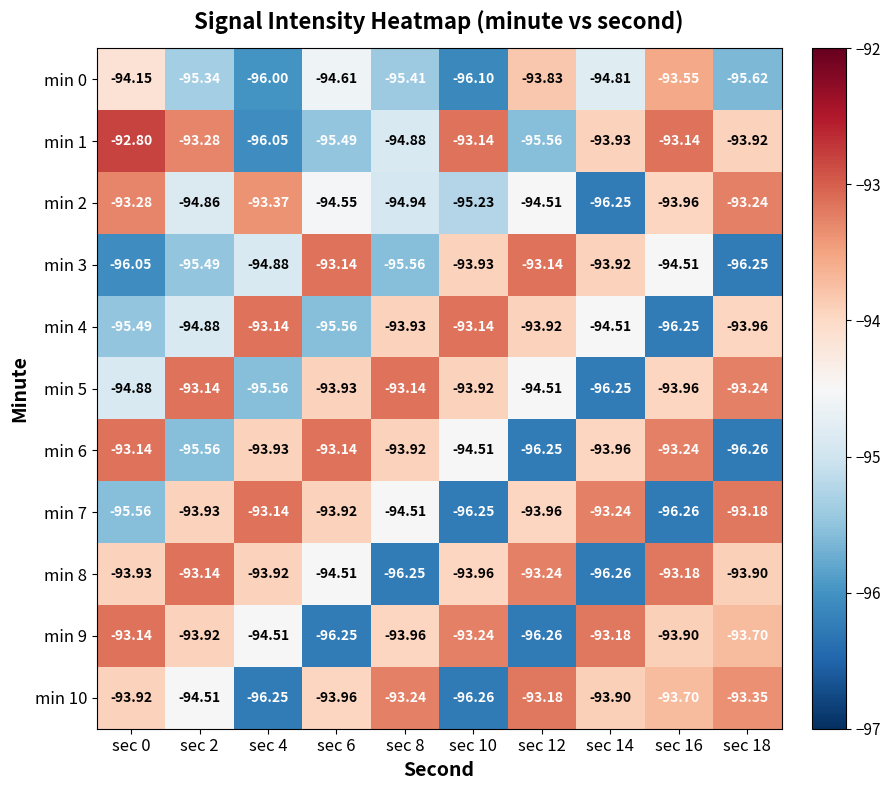

Is the value of min 10 at sec 4 greater than the value of min 5 at sec 6?

No